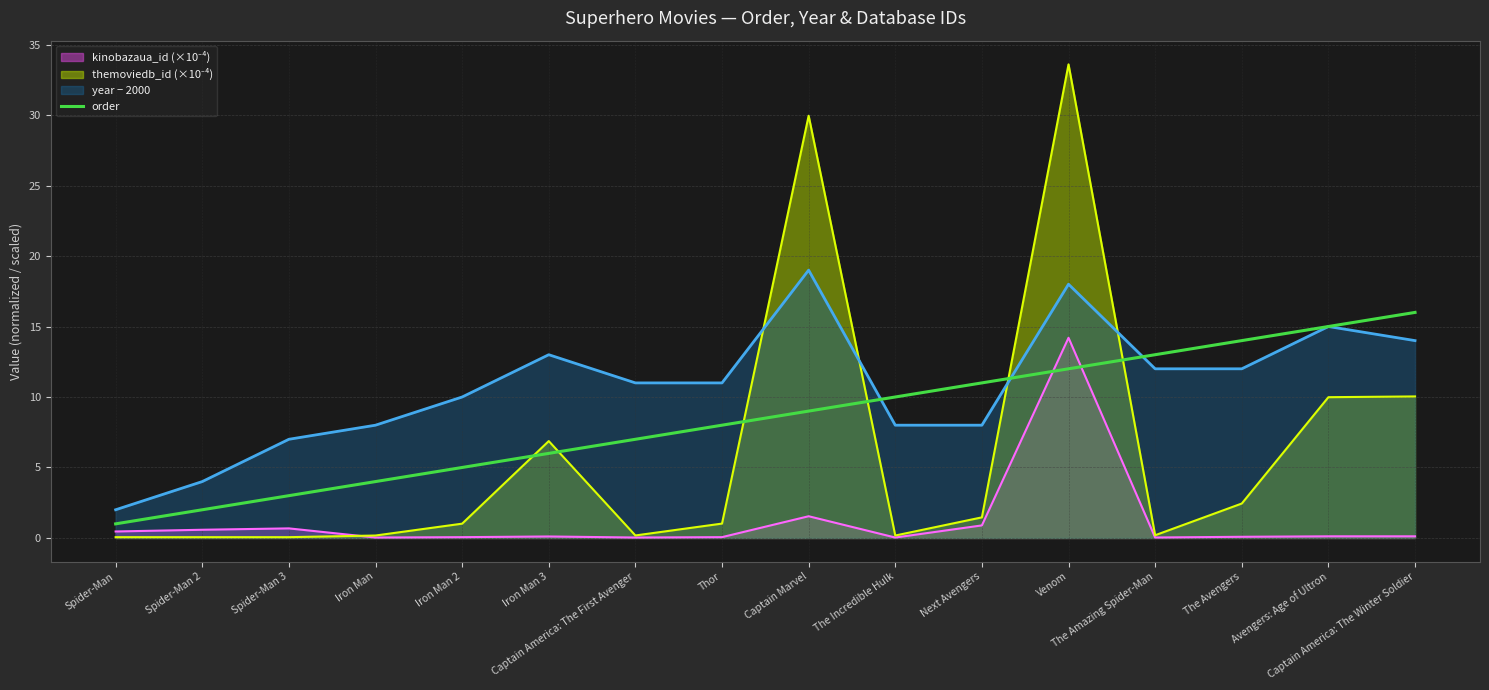

The value at Iron Man is 4. True or false?

True